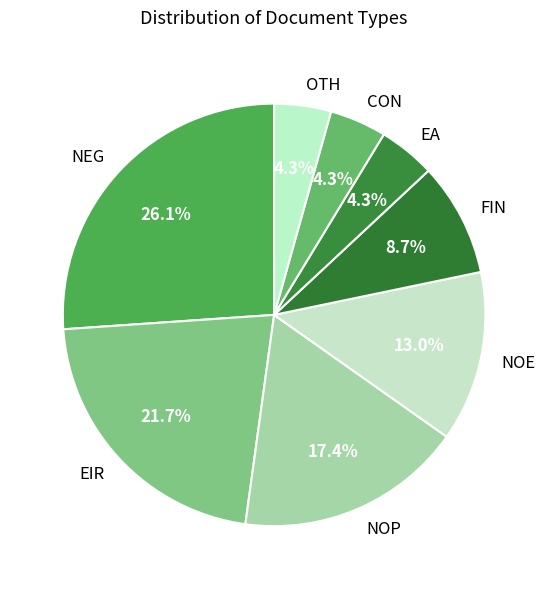

What percentage is NOT represented by CON?

95.7%